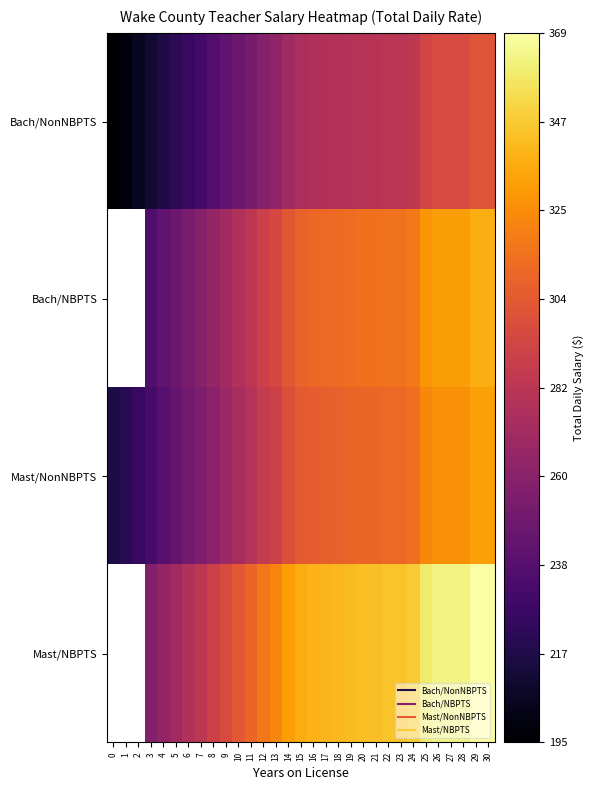

What value does the Bach/NonNBPTS series have at 21?

280.4